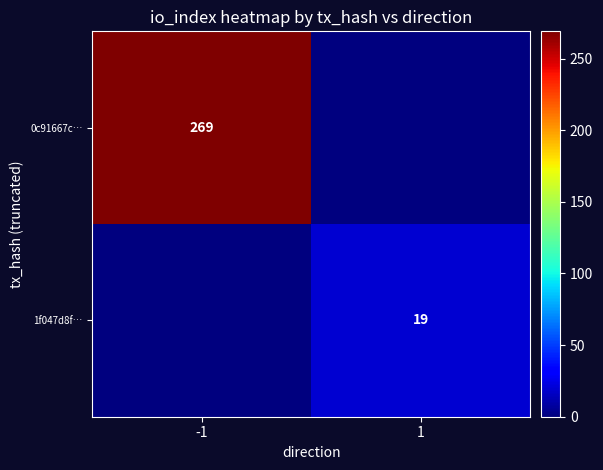

The 0c91667c… series shows 269 at -1. True or false?

True